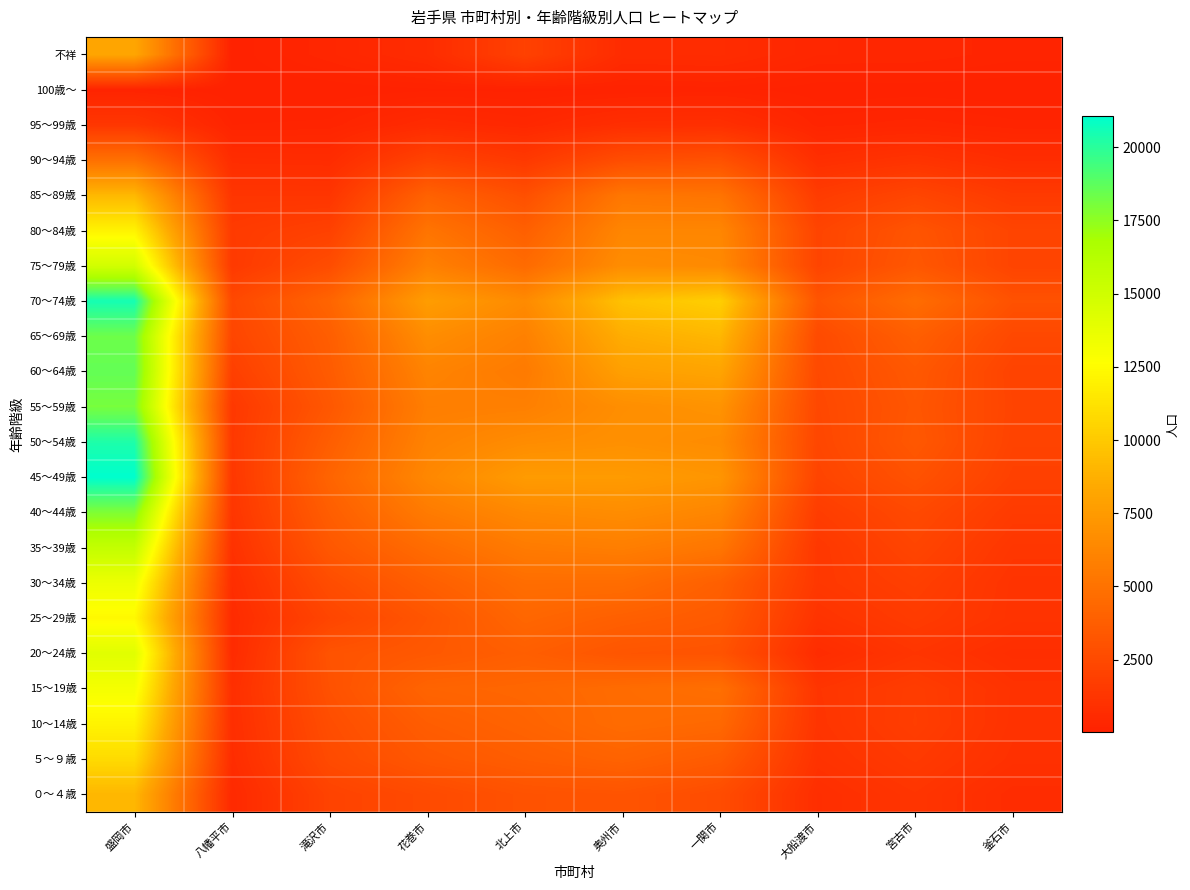

At how many categories does at least one series exceed 14007?

1